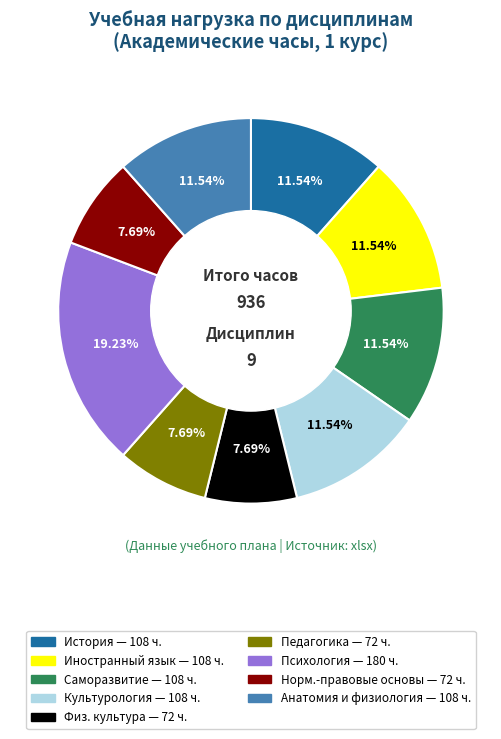

Is there any slice that represents more than half of the pie?

No